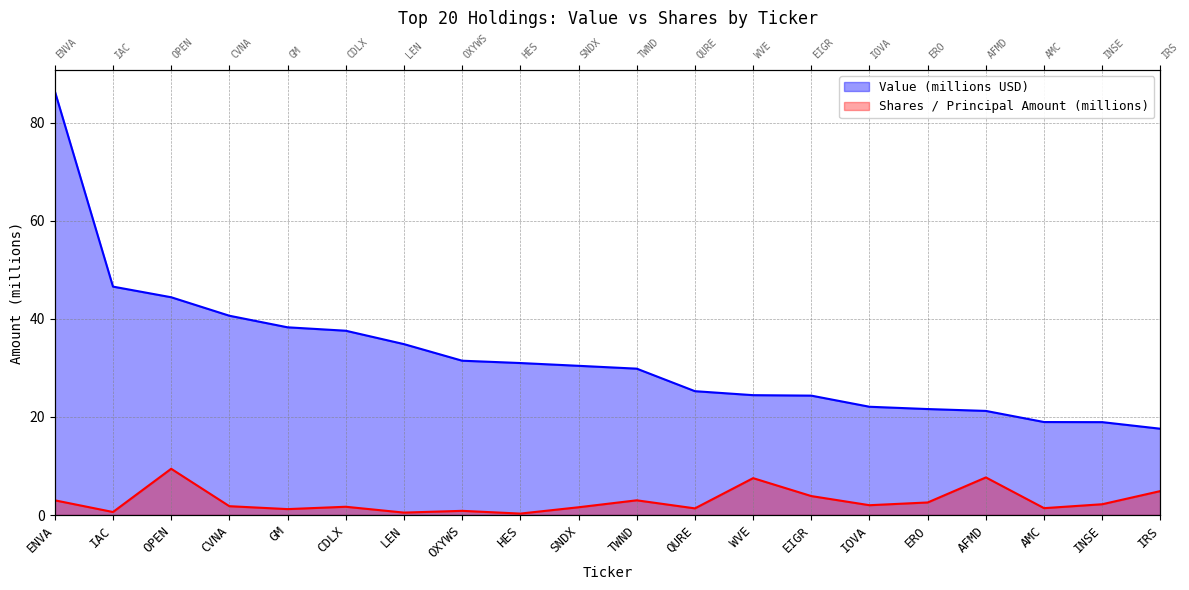

Rank the series by their maximum value, from highest to lowest.

Value (millions), Shares or principal amount (millions)